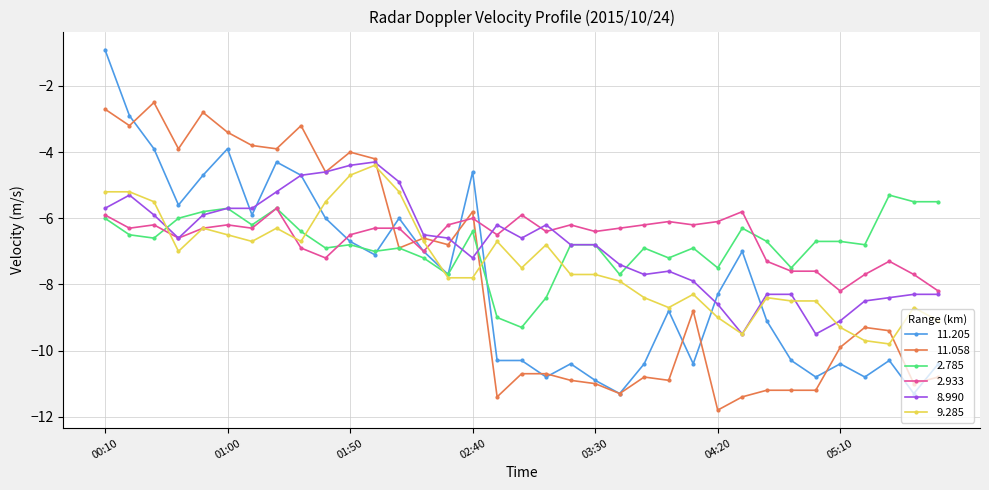

What are all the series names shown in the legend?

11.205, 11.058, 2.785, 2.933, 8.990, 9.285